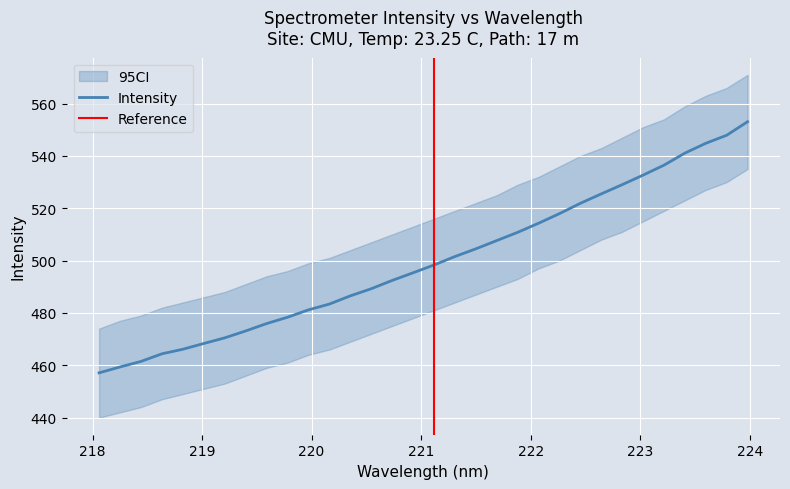

What value does the data have at 221.6902?

507.7